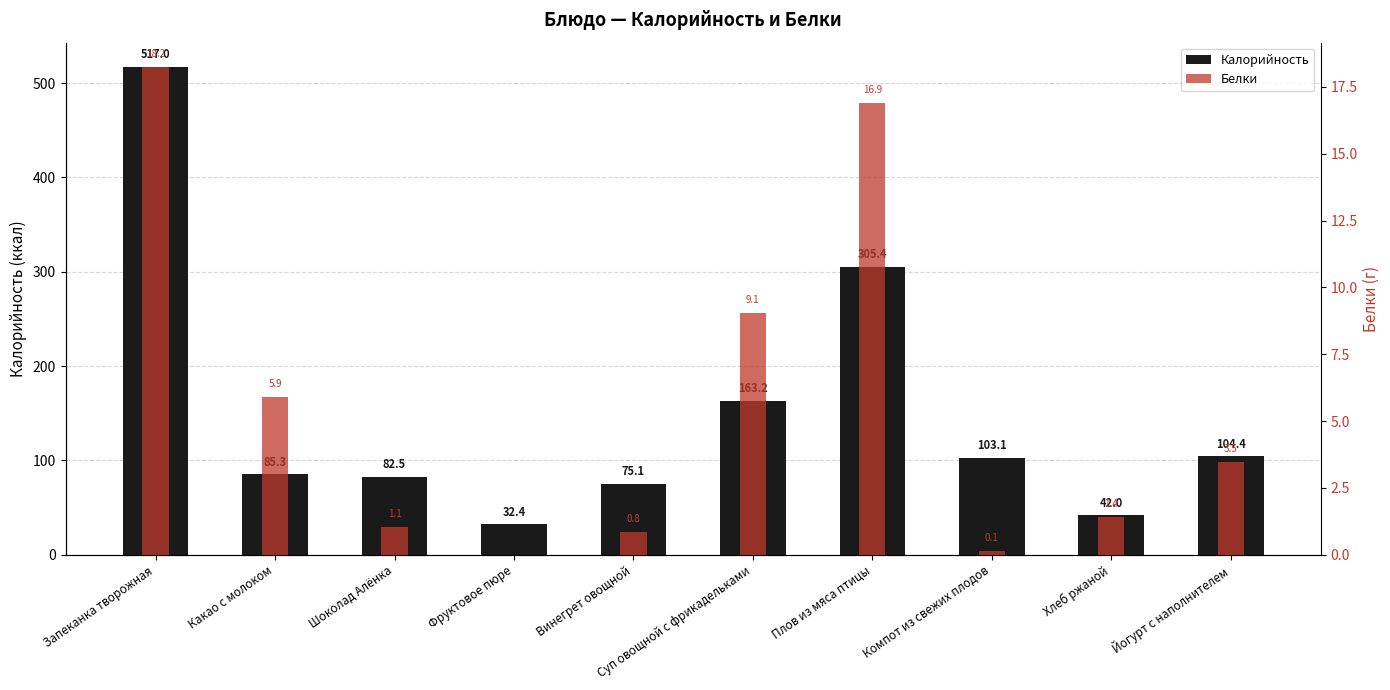

List the labels in order of Калорийность value, smallest first.

Фруктовое пюре, Хлеб ржаной, Винегрет овощной, Шоколад Алёнка, Какао с молоком, Компот из свежих плодов, Йогурт с наполнителем, Суп овощной с фрикадельками, Плов из мяса птицы, Запеканка творожная